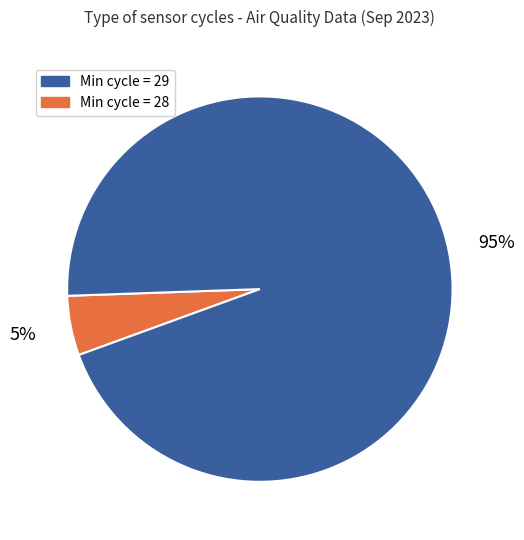

To the nearest percent, what is the difference between the largest and smallest slice percentages?

90%